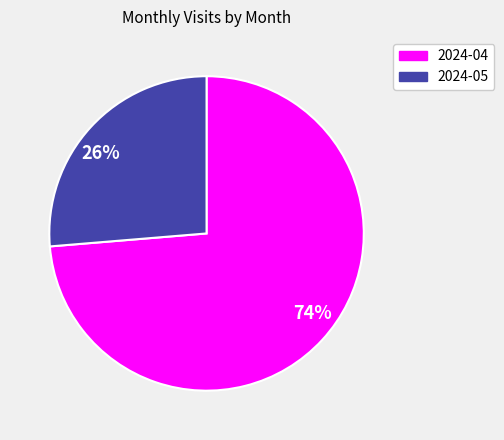

Is it true that 26% is 15% of the pie?

False